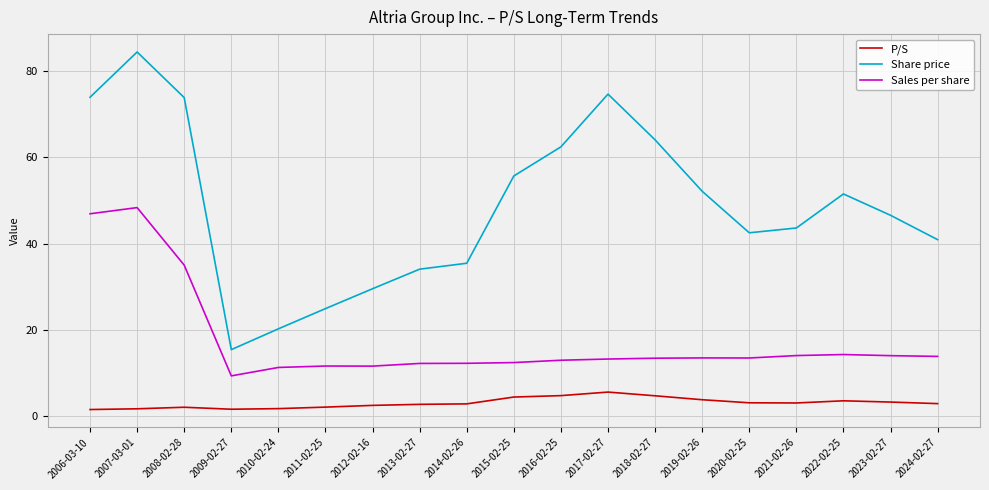

Rank the series at 2009-02-27 from lowest to highest value.

P/S, Sales per share, Share price